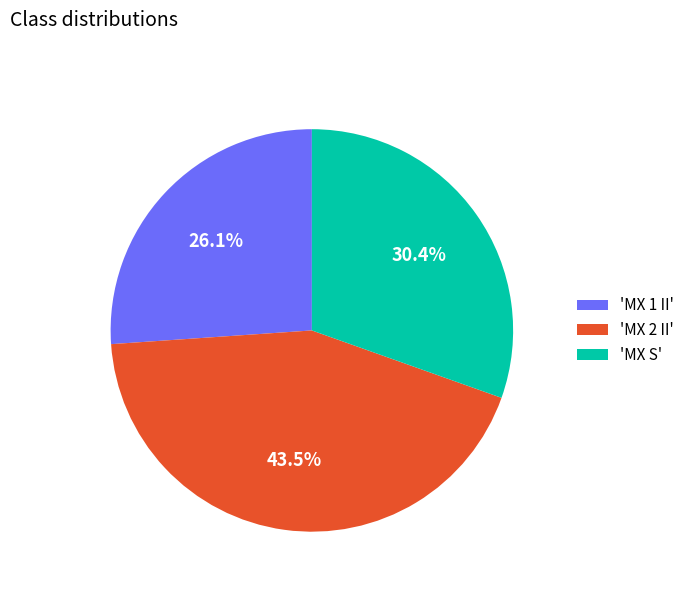

Which slice is the smallest?

'MX 1 II'